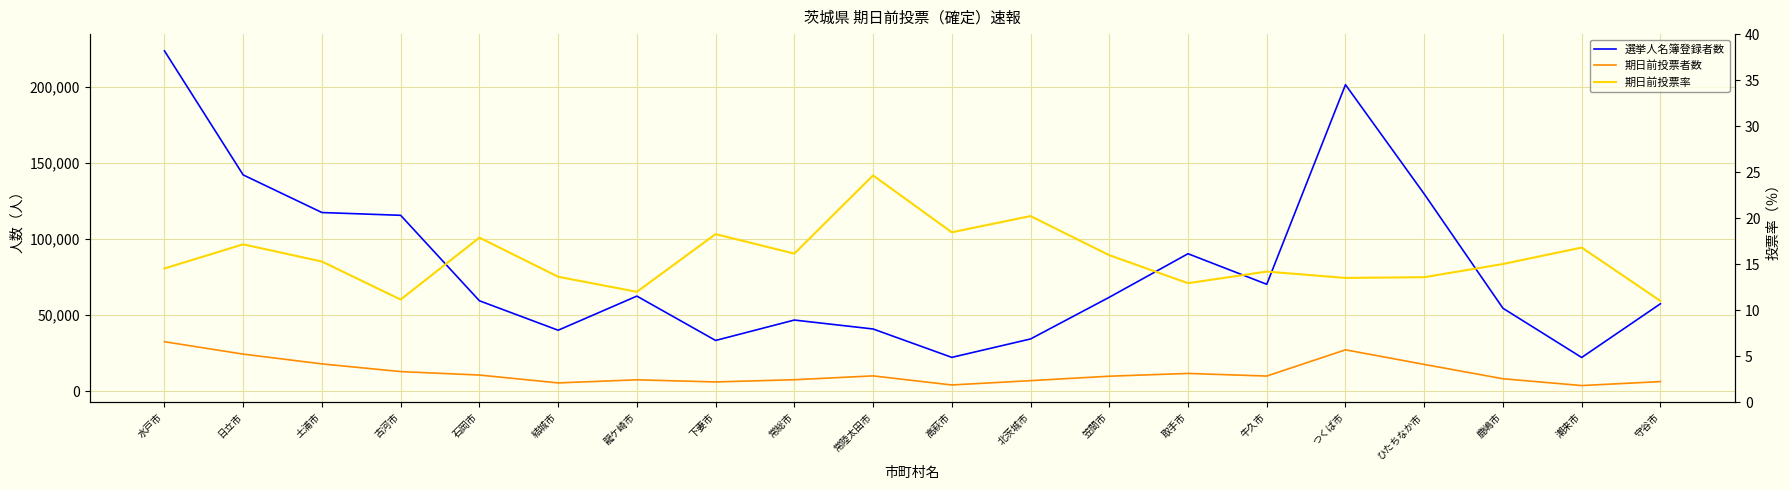

List the labels in order of 期日前投票率 value, smallest first.

守谷市, 古河市, 龍ケ崎市, 取手市, つくば市, ひたちなか市, 結城市, 牛久市, 水戸市, 鹿嶋市, 土浦市, 笠間市, 常総市, 潮来市, 日立市, 石岡市, 下妻市, 高萩市, 北茨城市, 常陸太田市